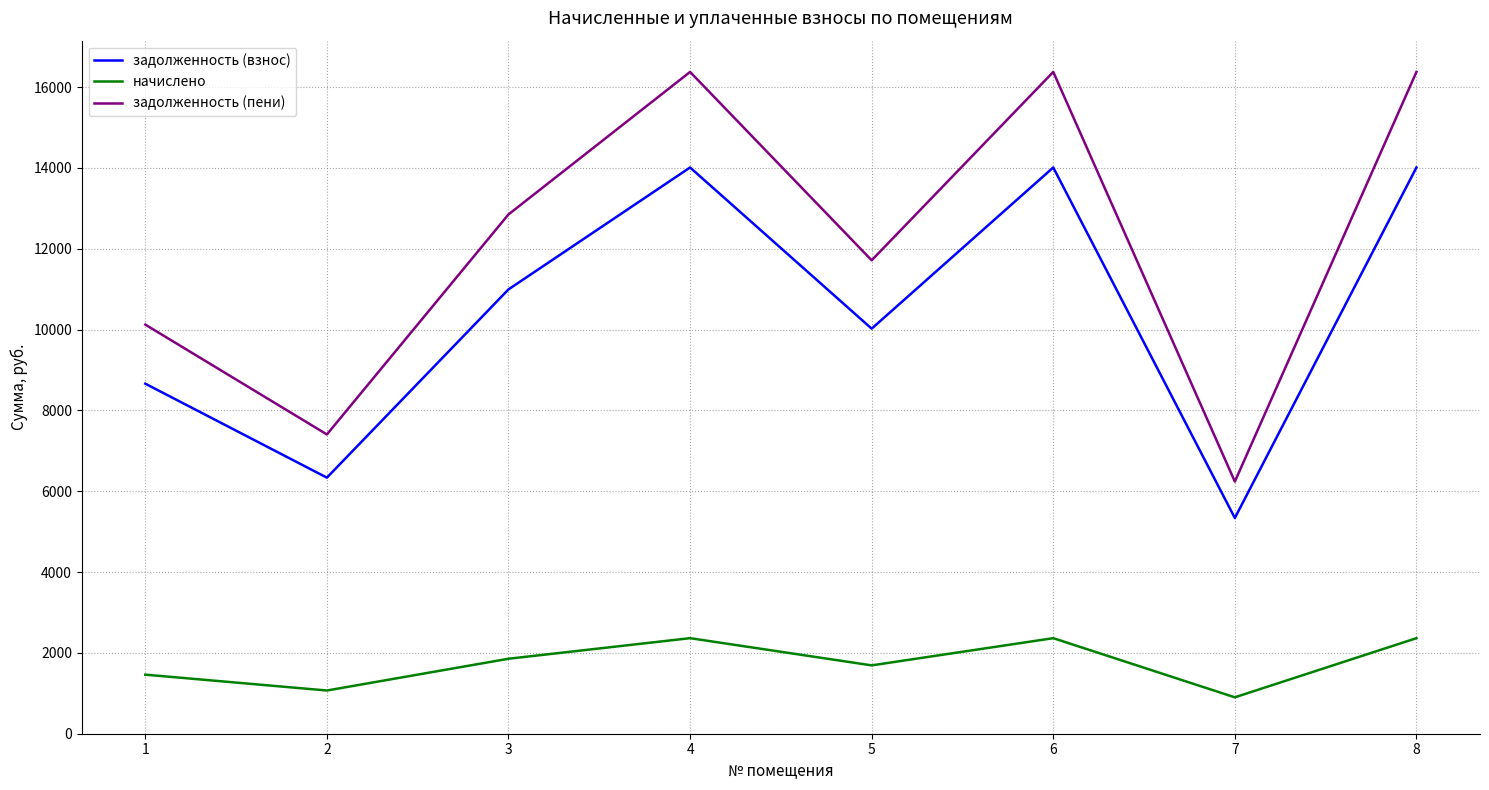

Which category has the lowest value in the начислено series?

7